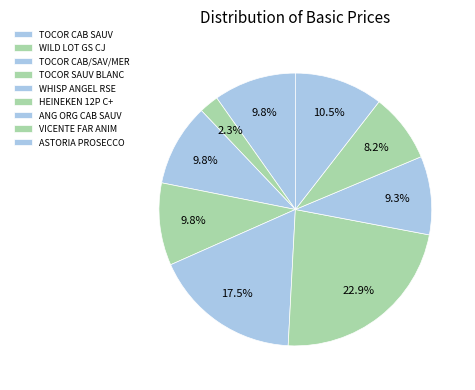

What portion of the pie excludes WHISP ANGEL RSE?

82.5%